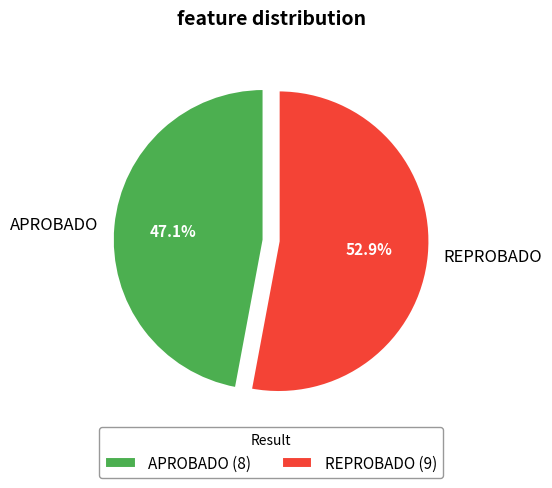

How many segments does this pie chart have?

2